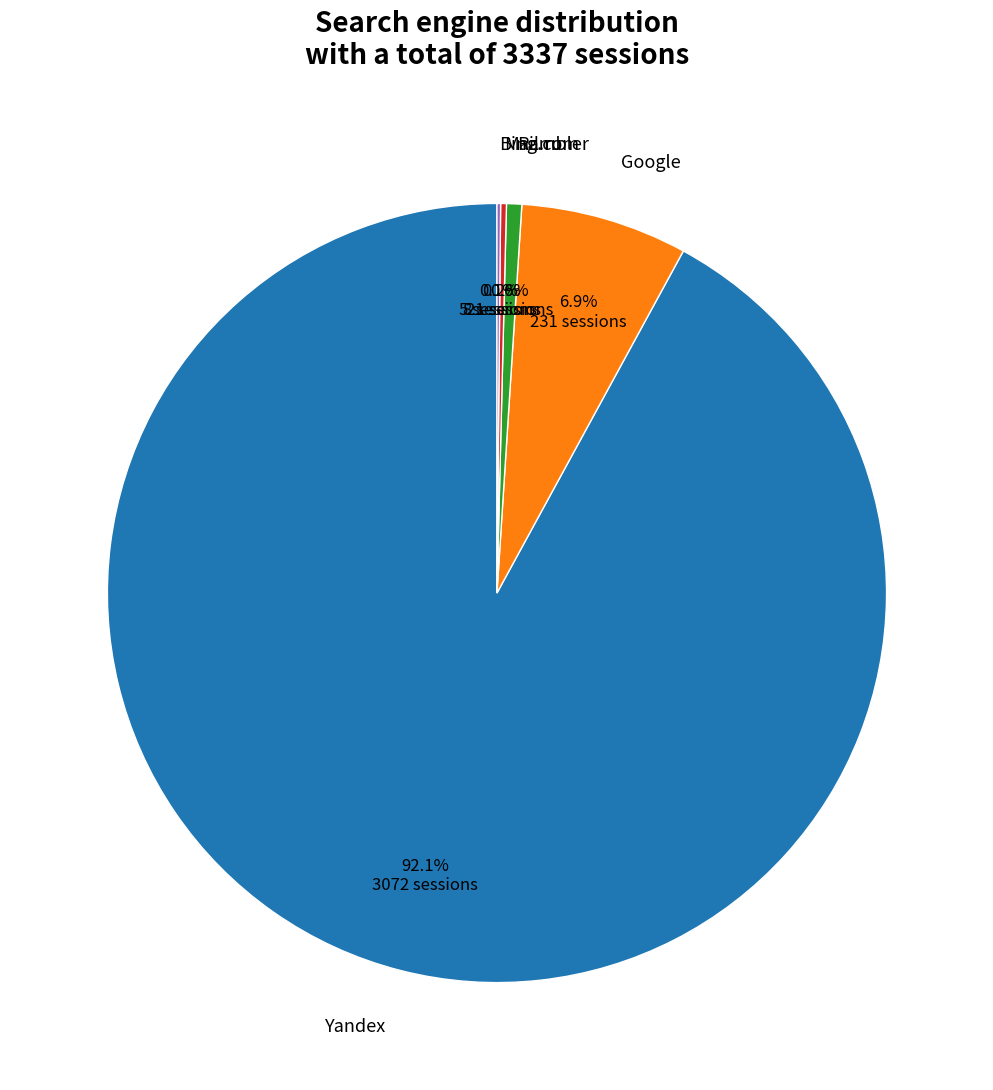

What percentage is NOT represented by Google?

93.1%